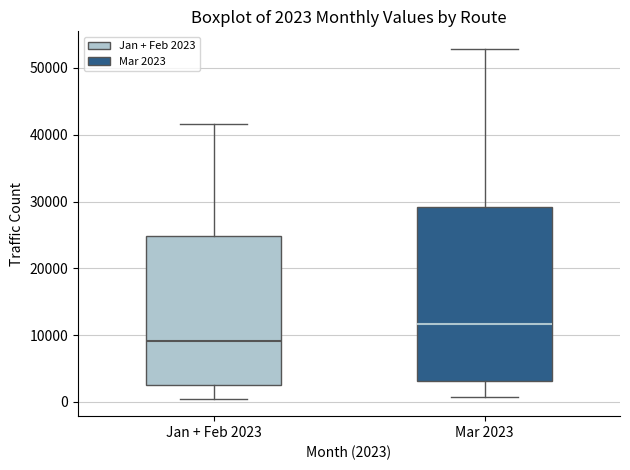

Comparing the boxes themselves (not the whiskers), which one is the tallest?

Mar 2023